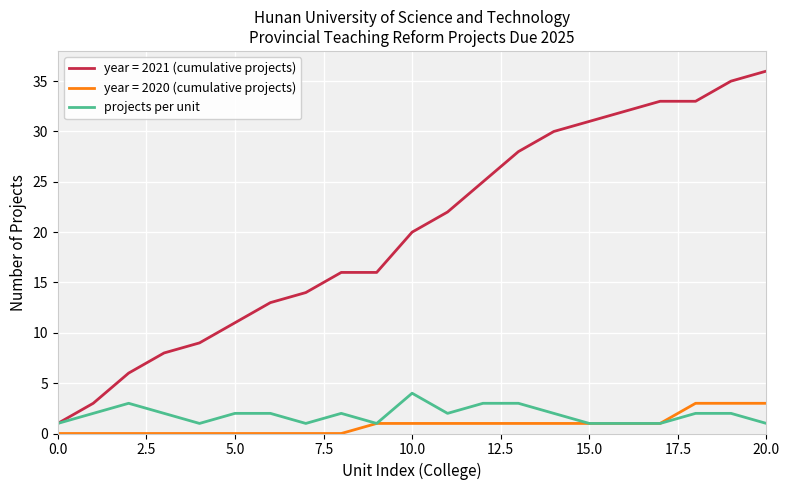

True or false: year = 2020 (cumulative projects) and year = 2021 (cumulative projects) intersect in this chart.

False